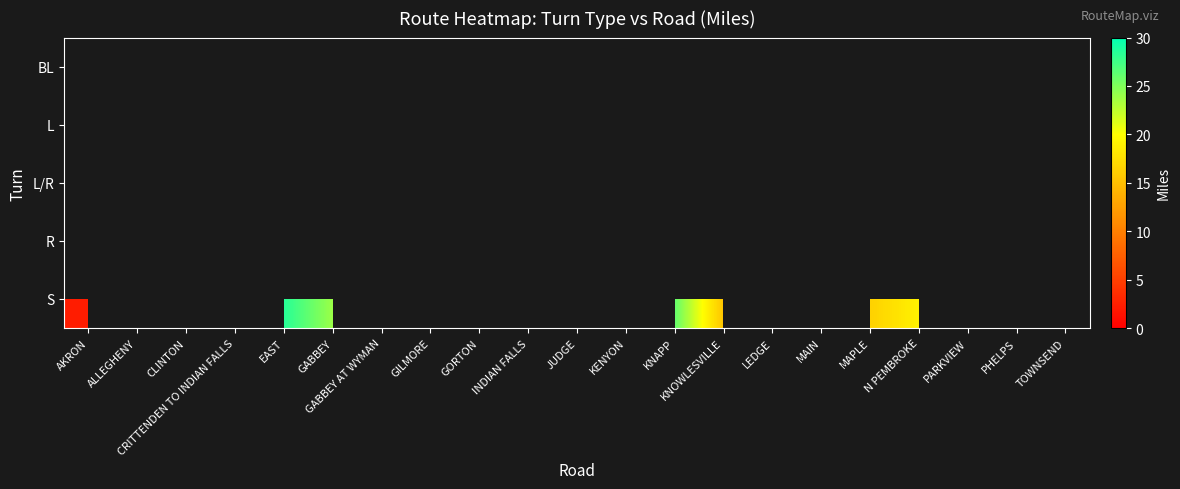

At TOWNSEND, list the series in order from largest to smallest.

BL, L, L/R, R, S